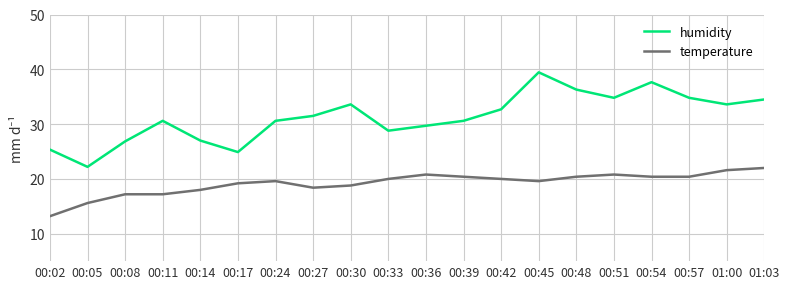

Which label corresponds to the smallest value in the chart?

00:02